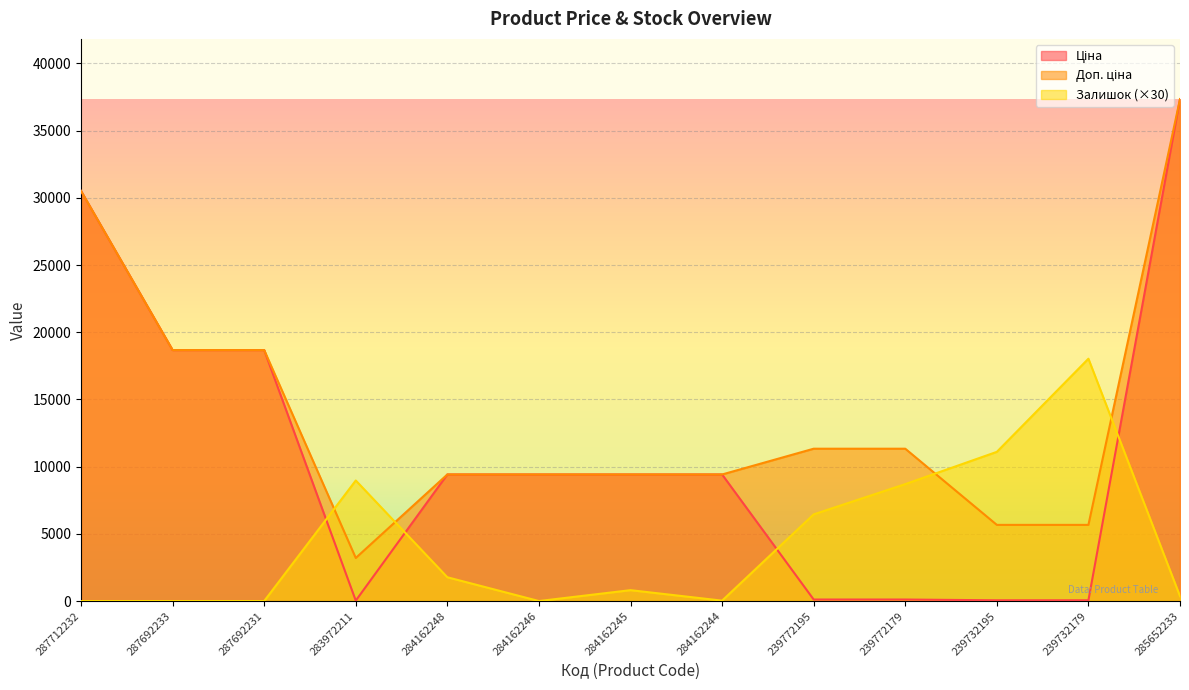

Read the Ціна value at 284162246.

9416.9